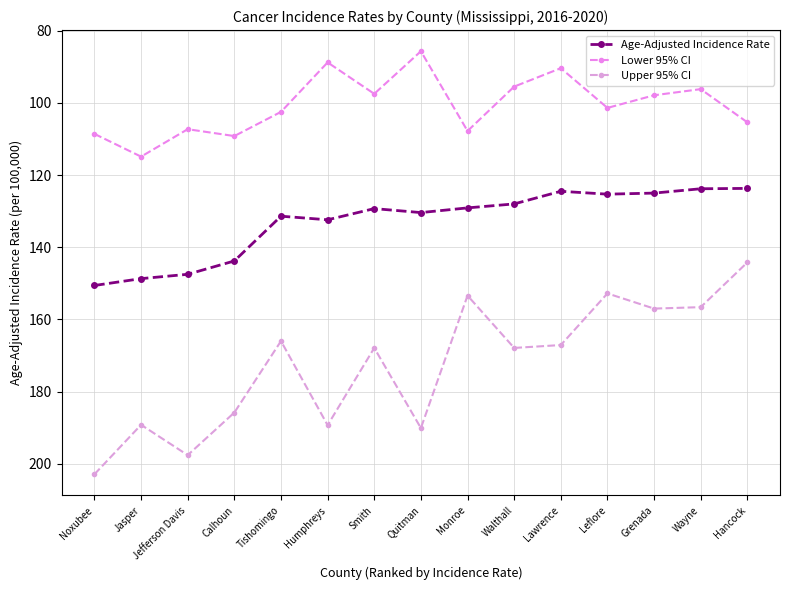

The value of Age-Adjusted Incidence Rate at Lawrence is 41.5. True or false?

False